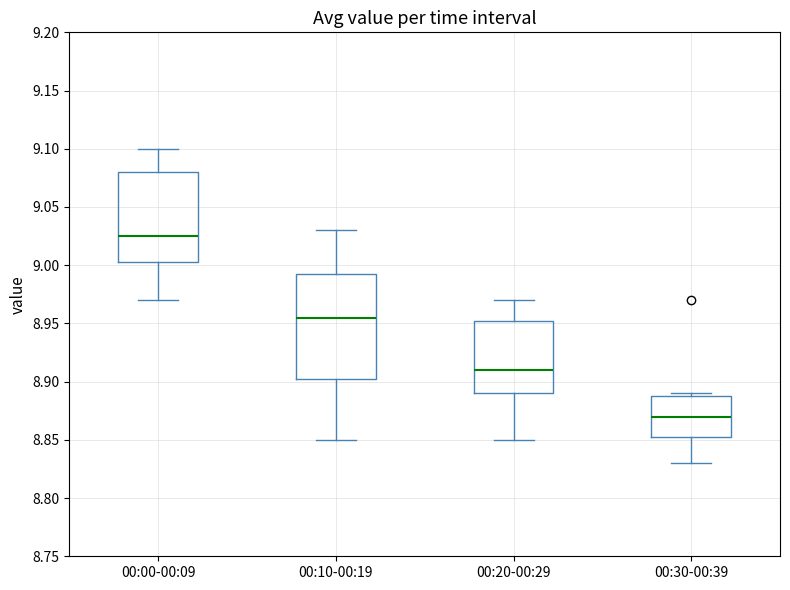

Comparing the boxes themselves (not the whiskers), which one is the tallest?

00:10-00:19